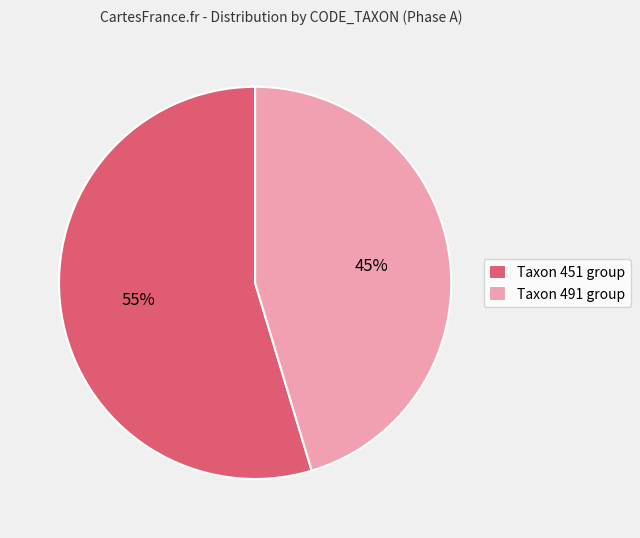

Between Taxon 451 group and Taxon 491 group, which is larger?

Taxon 451 group